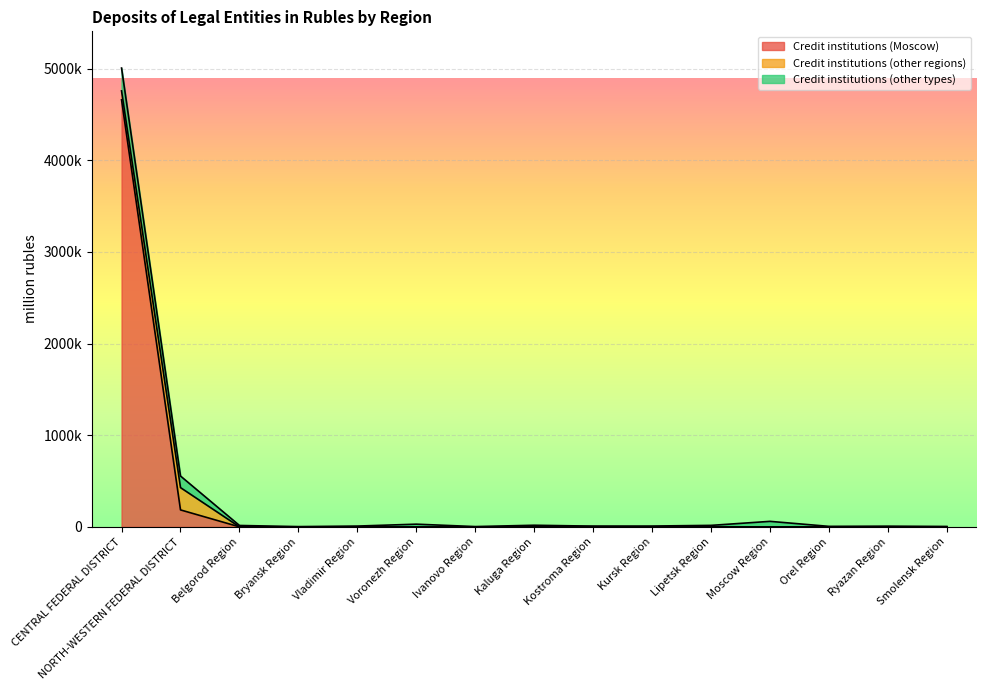

What position from the right is Orel Region?

3